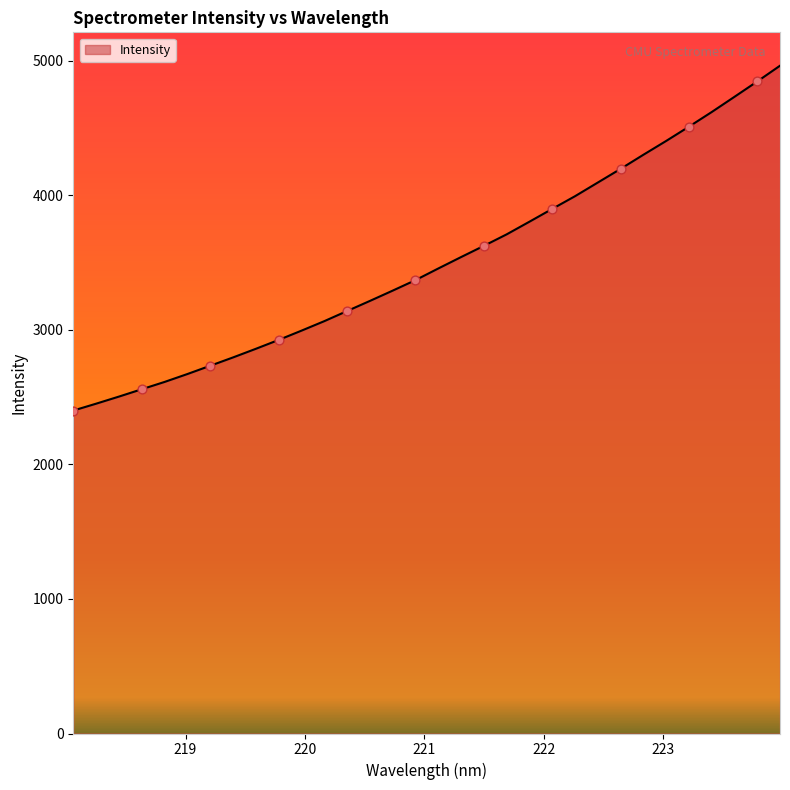

What is the maximum value shown in the chart?

4962.8